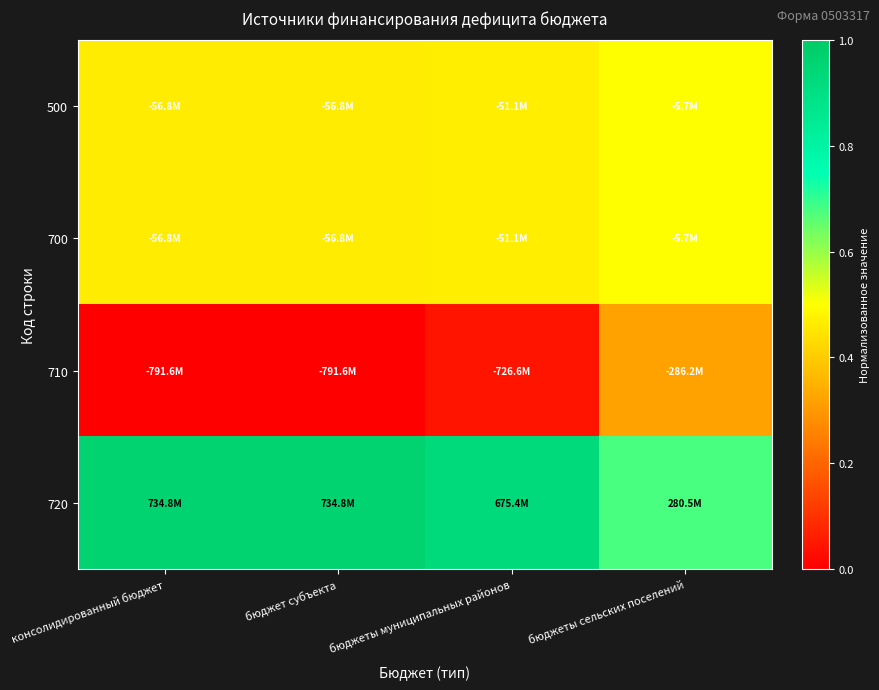

What is the total value across all series at бюджеты сельских поселений?

2.0